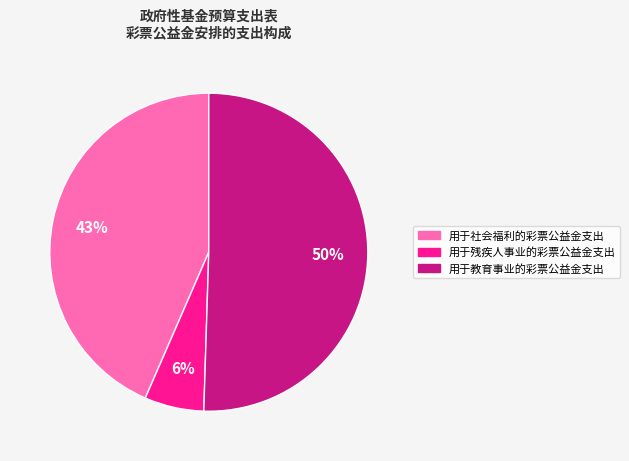

Which slice is the smallest?

用于残疾人事业的彩票公益金支出